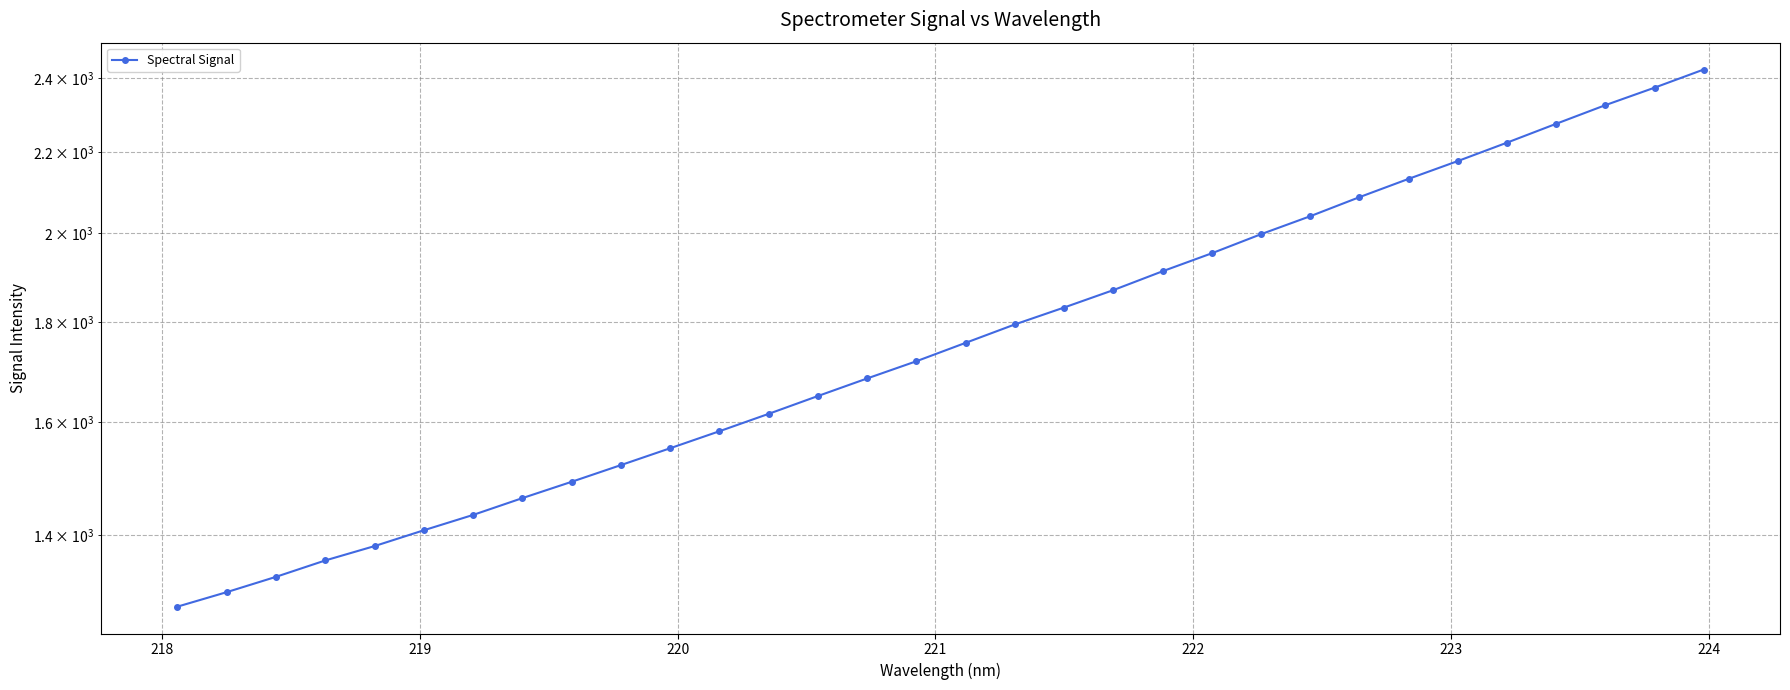

Does the chart display data point markers on the line(s)?

Yes